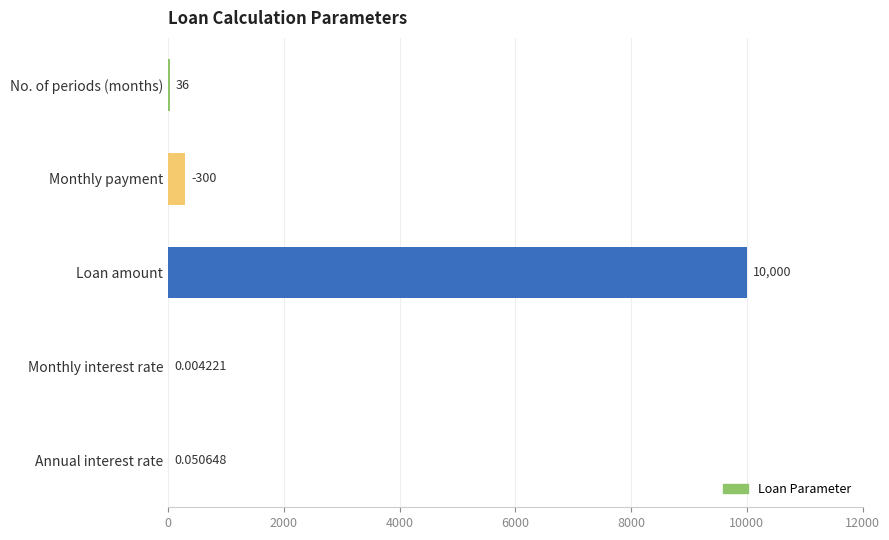

Between Monthly interest rate and Annual interest rate, which is larger?

Annual interest rate